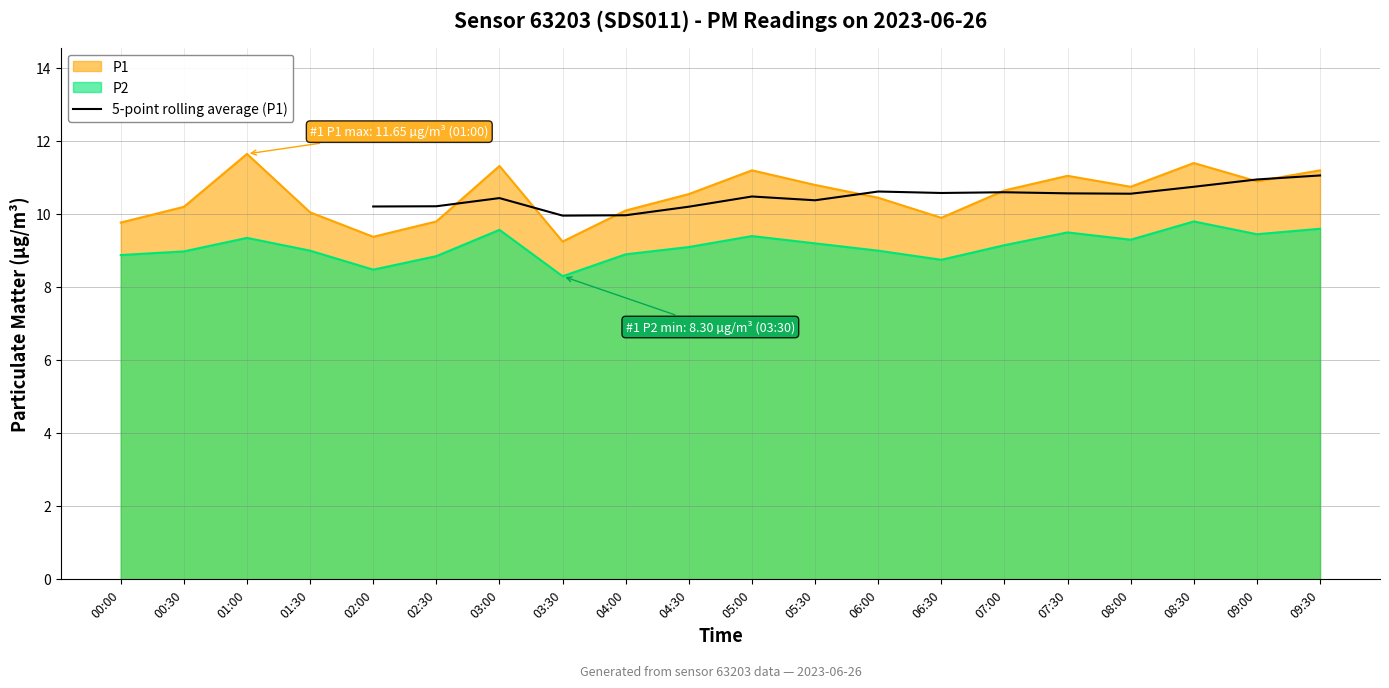

True or false: the data has more than 1 interior local peaks.

True